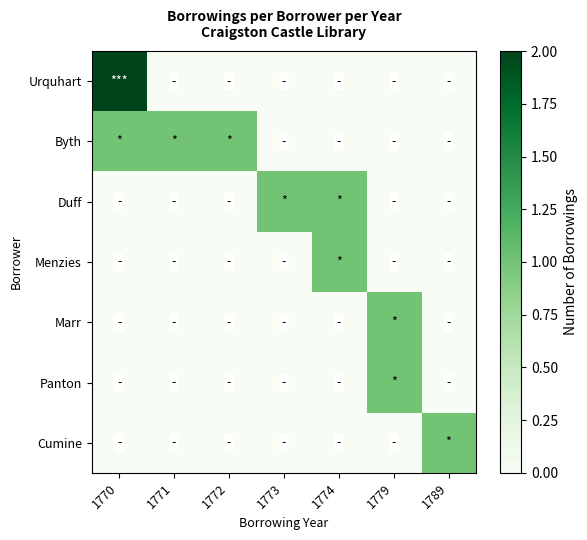

Reading left to right, transcribe all the data shown in this chart.

Urquhart: 1770=2	1771=0	1772=0	1773=0	1774=0	1779=0	1789=0
Byth: 1770=1	1771=1	1772=1	1773=0	1774=0	1779=0	1789=0
Duff: 1770=0	1771=0	1772=0	1773=1	1774=1	1779=0	1789=0
Menzies: 1770=0	1771=0	1772=0	1773=0	1774=1	1779=0	1789=0
Marr: 1770=0	1771=0	1772=0	1773=0	1774=0	1779=1	1789=0
Panton: 1770=0	1771=0	1772=0	1773=0	1774=0	1779=1	1789=0
Cumine: 1770=0	1771=0	1772=0	1773=0	1774=0	1779=0	1789=1